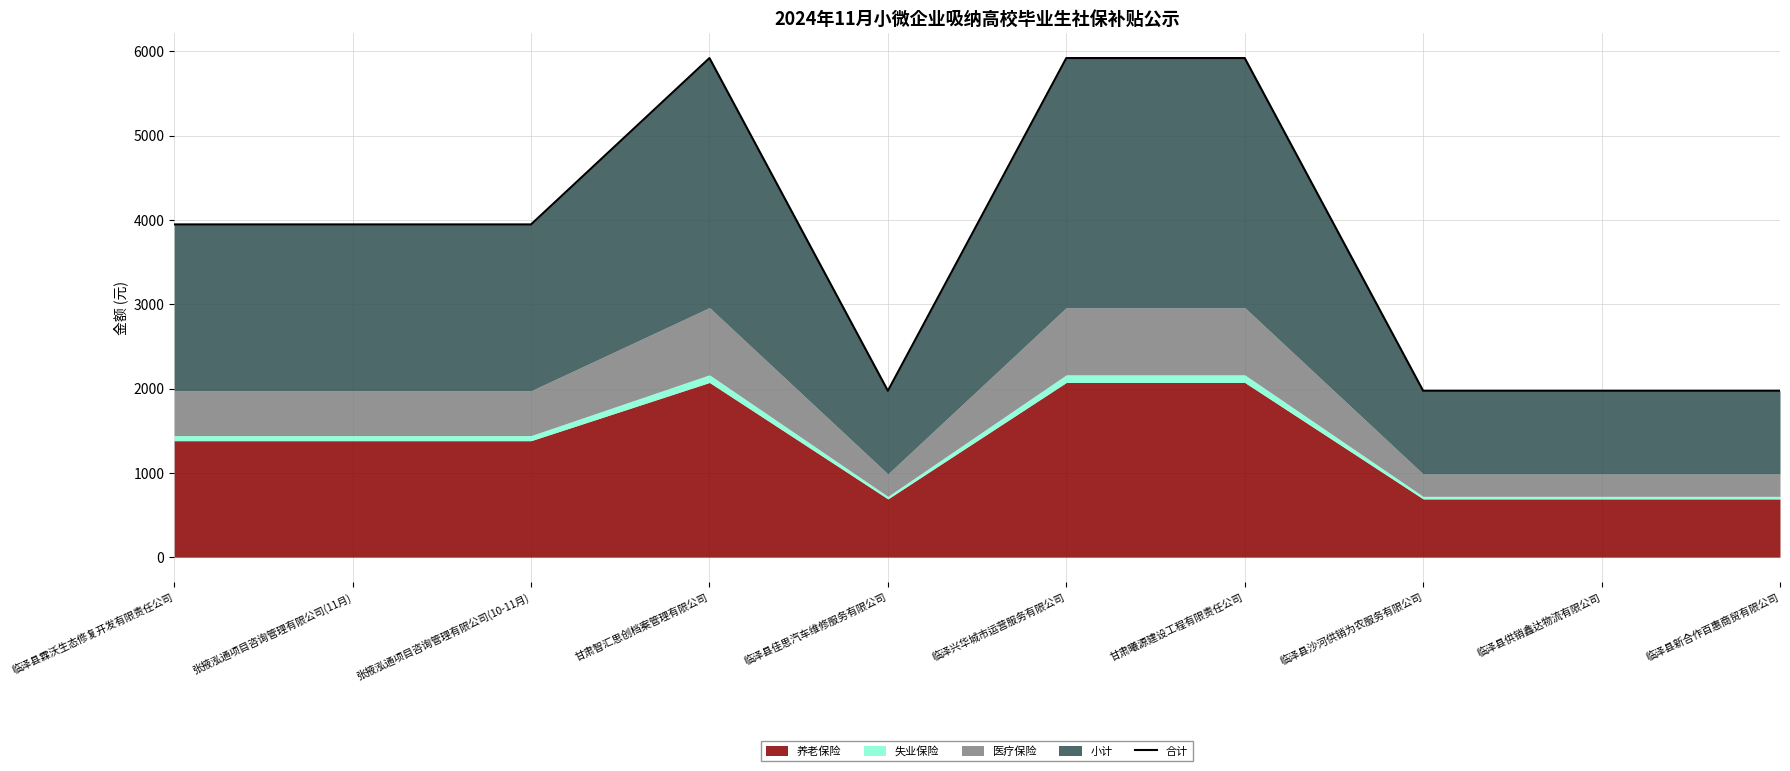

What is the smallest value displayed?

1973.6